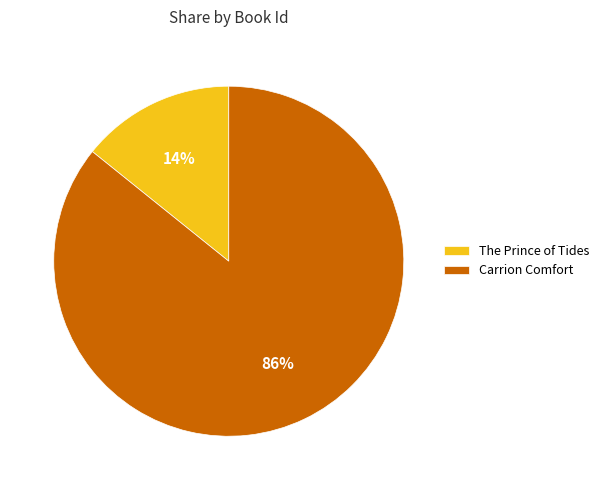

The The Prince of Tides slice represents 21% of the pie. True or false?

False